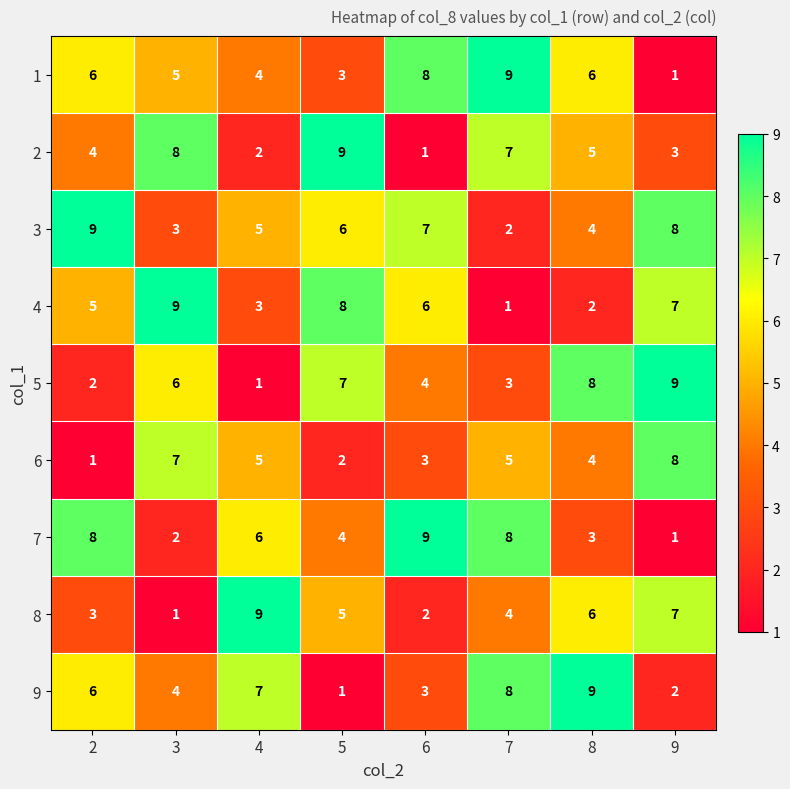

How many categories are shown in the chart?

8